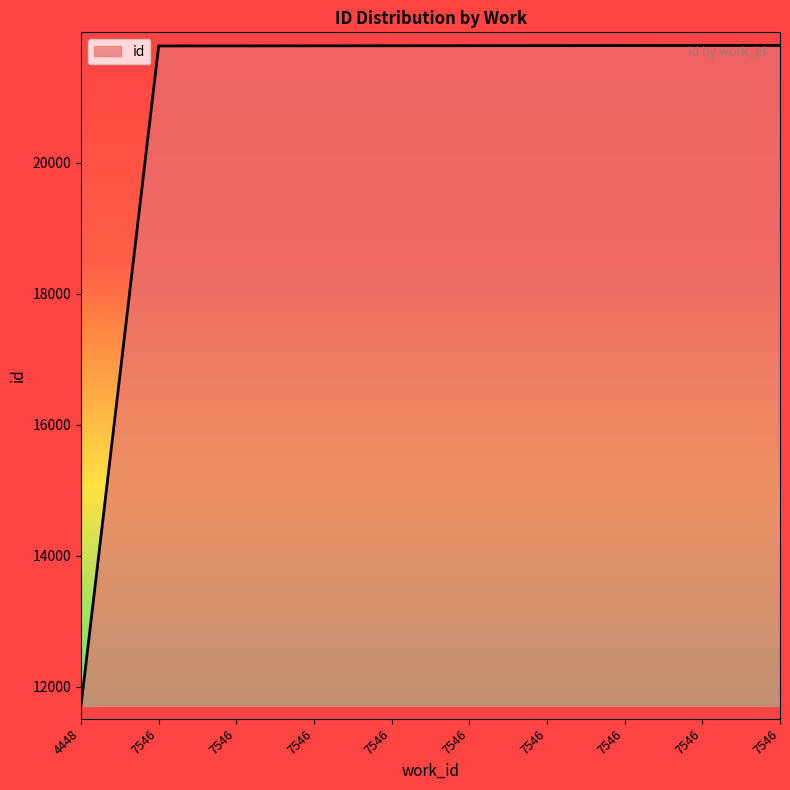

How many lines are shown in the chart?

1